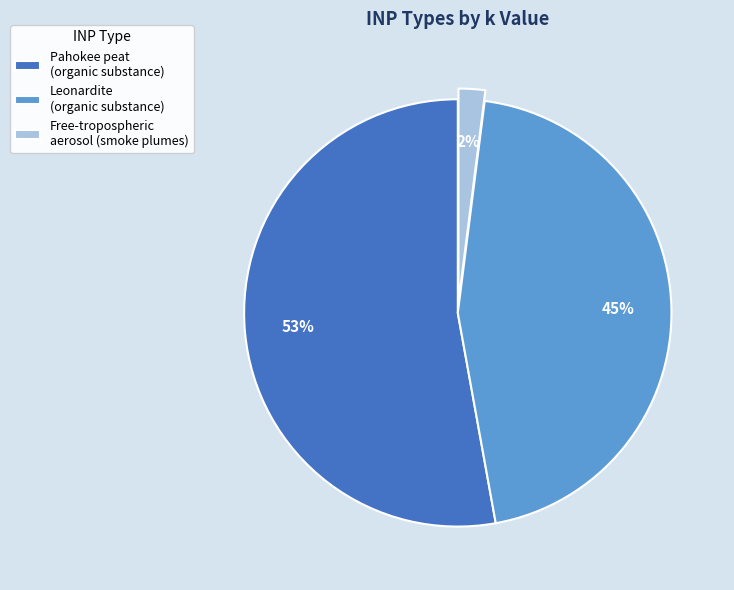

What percentage is the Free-tropospheric aerosol (smoke plumes) slice, to the nearest percent?

2%